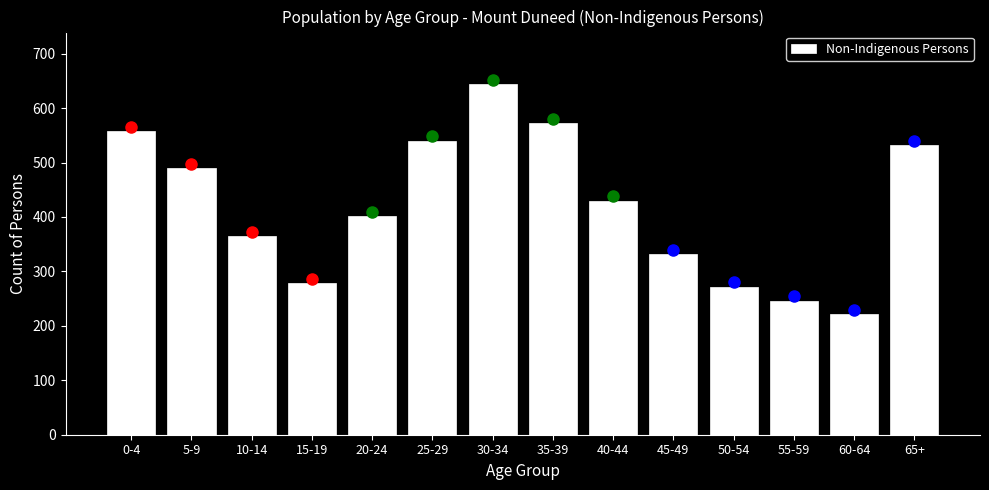

Reading left to right, what are all the values shown in this chart?

0-4=558	5-9=490	10-14=365	15-19=278	20-24=402	25-29=540	30-34=644	35-39=572	40-44=430	45-49=332	50-54=272	55-59=246	60-64=221	65+=532